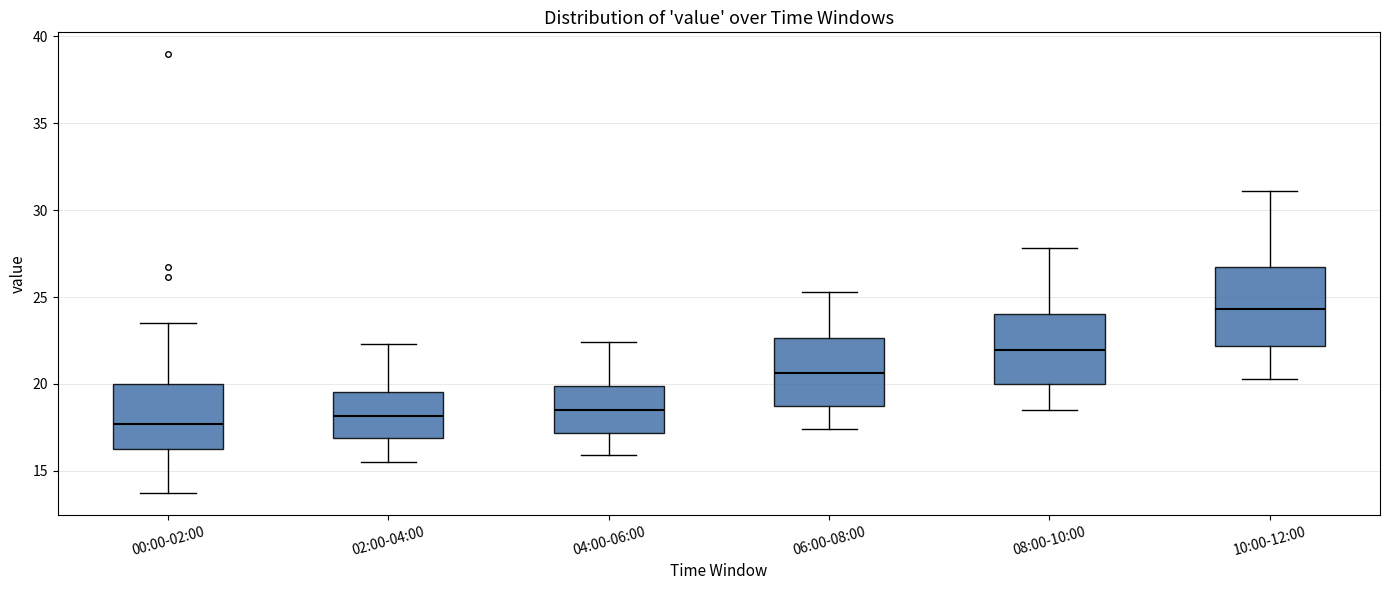

Reading left to right, read every box against the y-axis: the position of its median line, the range the box covers, and the ends of its whiskers. The values are not printed on the chart, so give them approximately, as read against the axis.

00:00-02:00: median 17.5, box 16.0 to 20.0, whiskers 13.5 to 23.5
02:00-04:00: median 18.0, box 17.0 to 19.5, whiskers 15.5 to 22.5
04:00-06:00: median 18.5, box 17.0 to 20.0, whiskers 16.0 to 22.5
06:00-08:00: median 20.5, box 19.0 to 22.5, whiskers 17.5 to 25.5
08:00-10:00: median 22.0, box 20.0 to 24.0, whiskers 18.5 to 28.0
10:00-12:00: median 24.5, box 22.0 to 26.5, whiskers 20.5 to 31.0